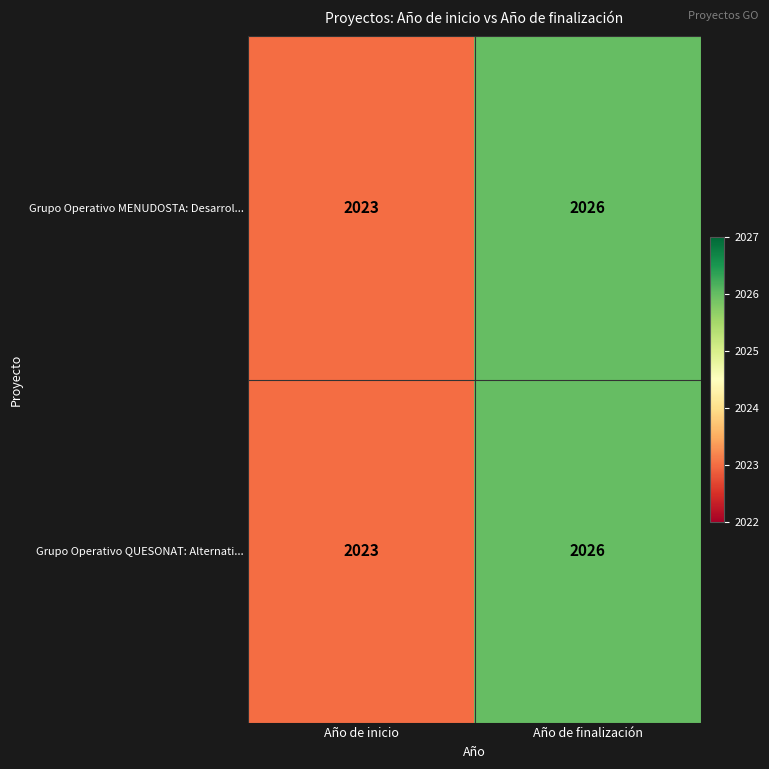

At which category does the chart reach its peak across all series?

Año de finalización